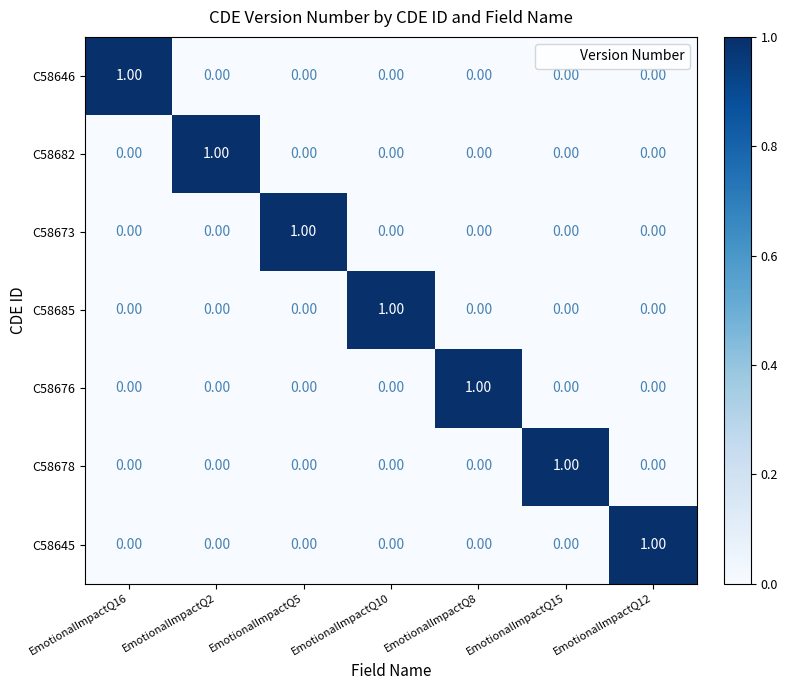

How many data points in C58676 are above 0?

1